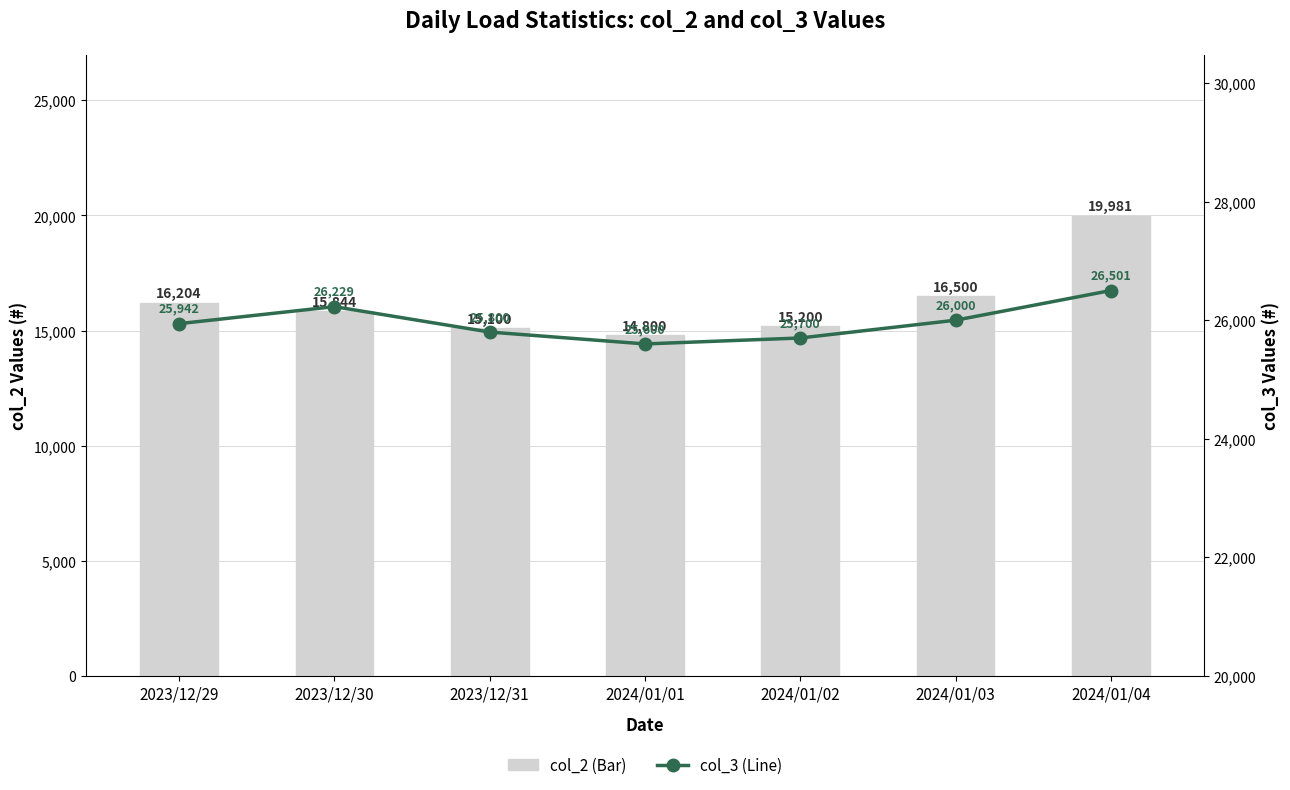

The value of col_2 at 2024/01/01 is 14800. True or false?

True